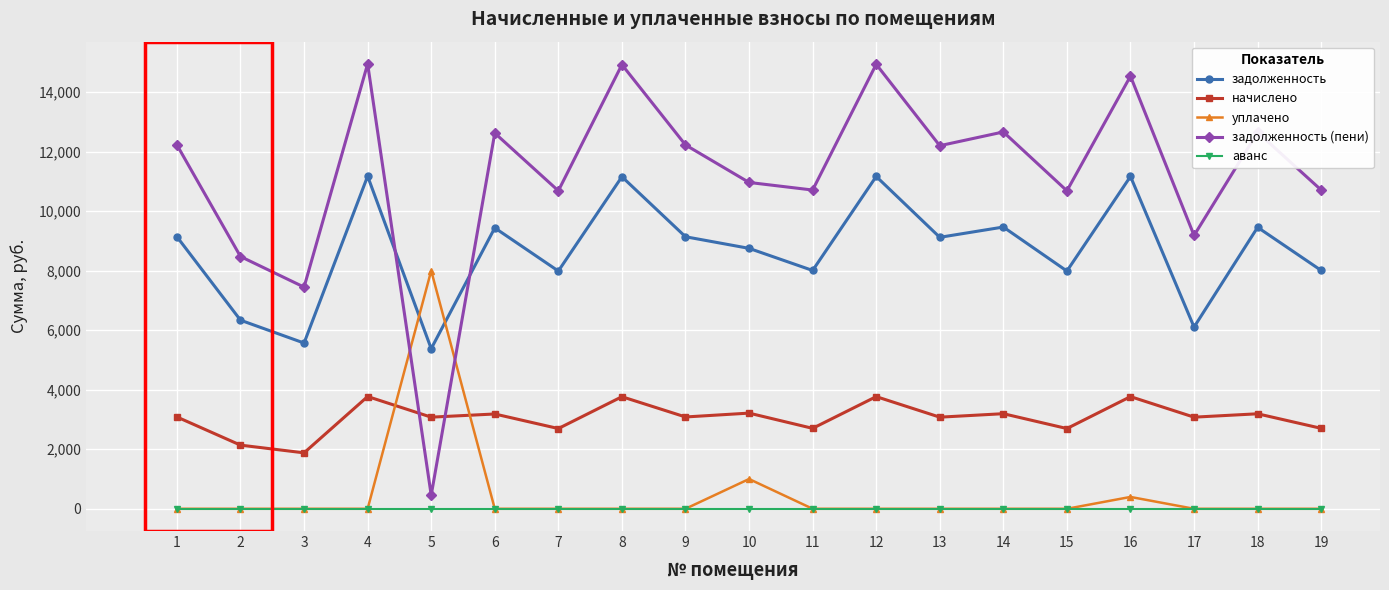

How many series are shown in this chart?

5